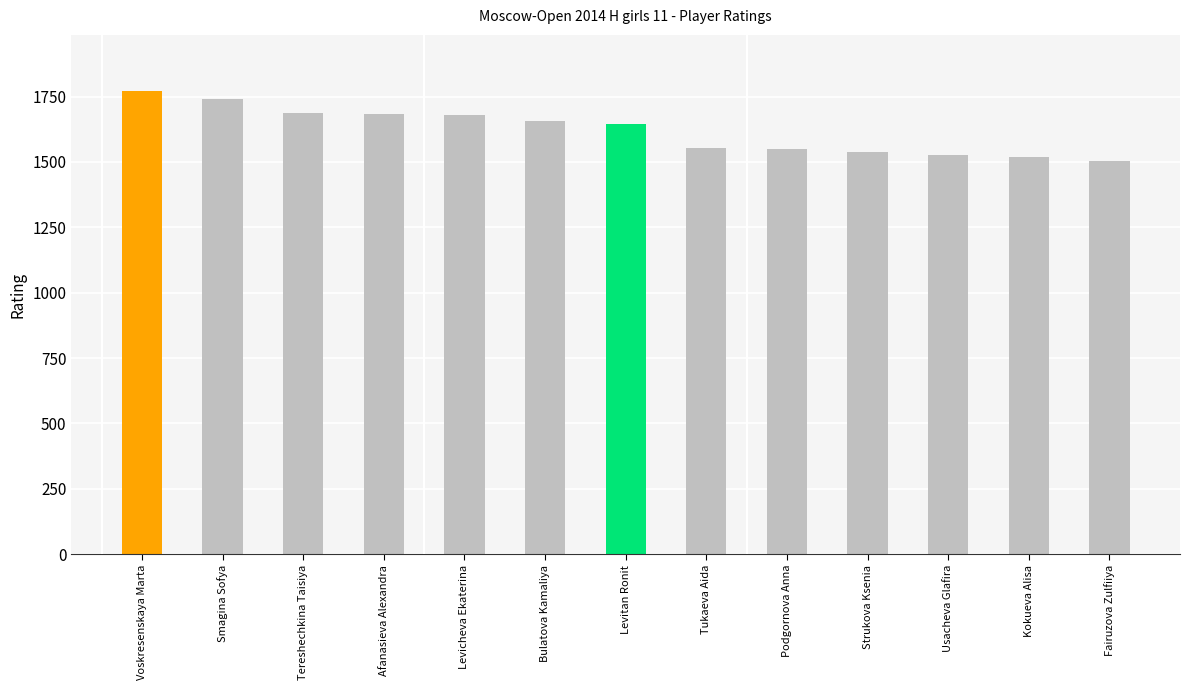

What is the value of the 5th bar from the left?

1681